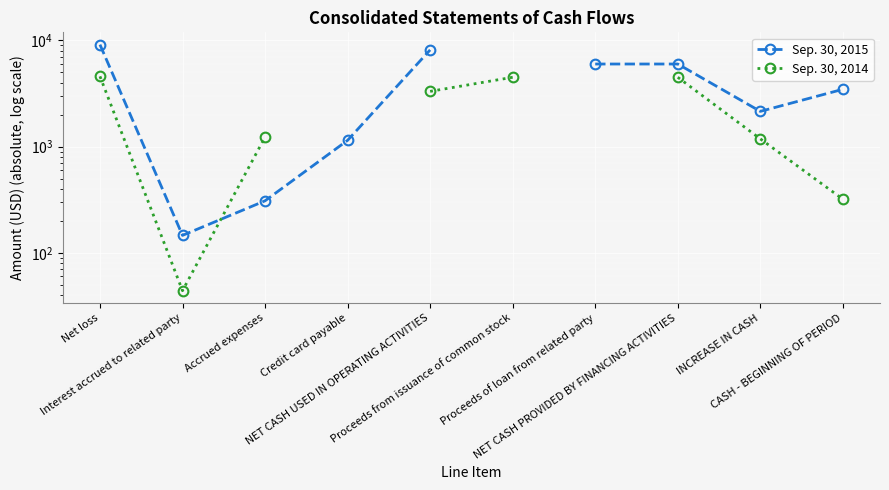

Is this an area chart (filled region under the line)?

No